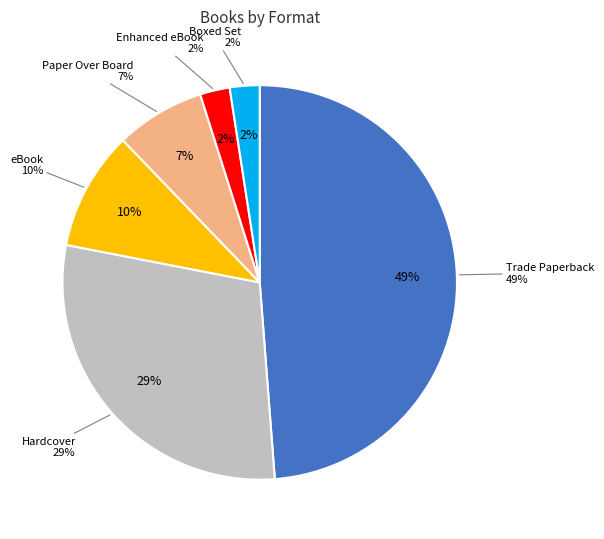

What is the ratio of the value at Hardcover to the value at Trade Paperback?

0.6